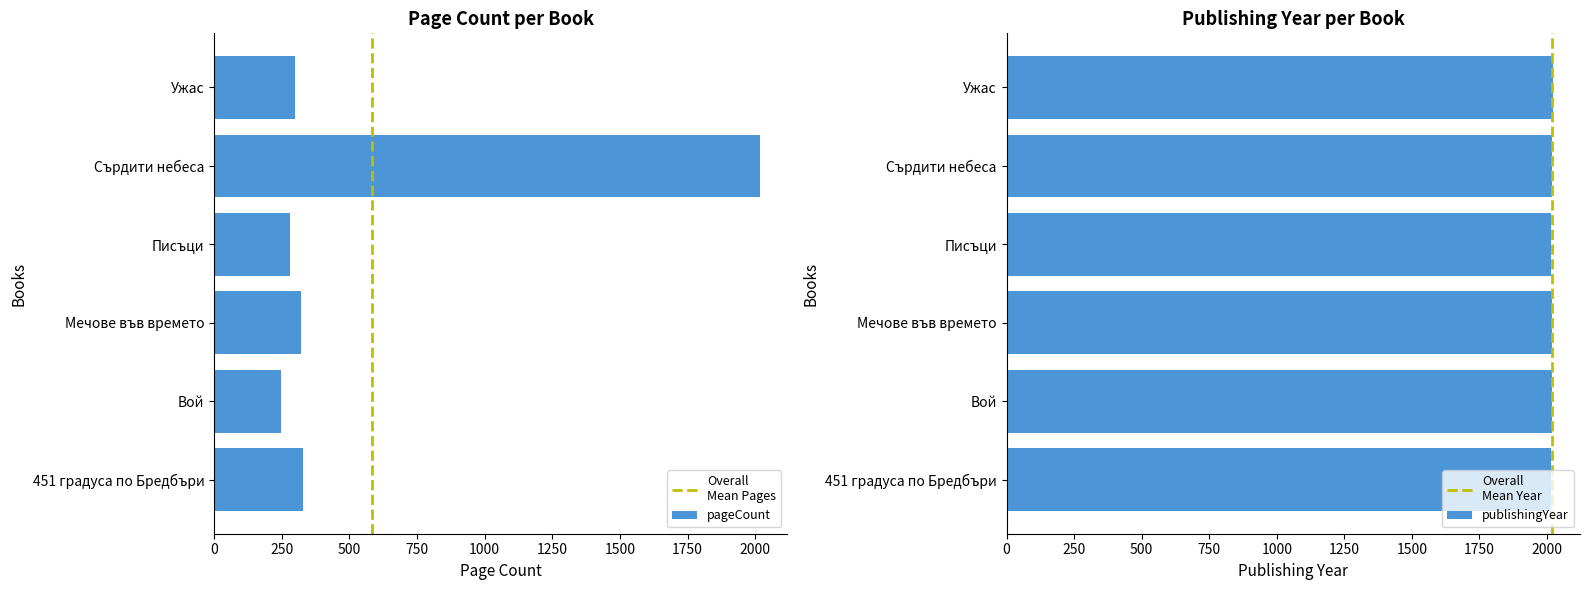

What is the change in value from Писъци to Ужас?

+20